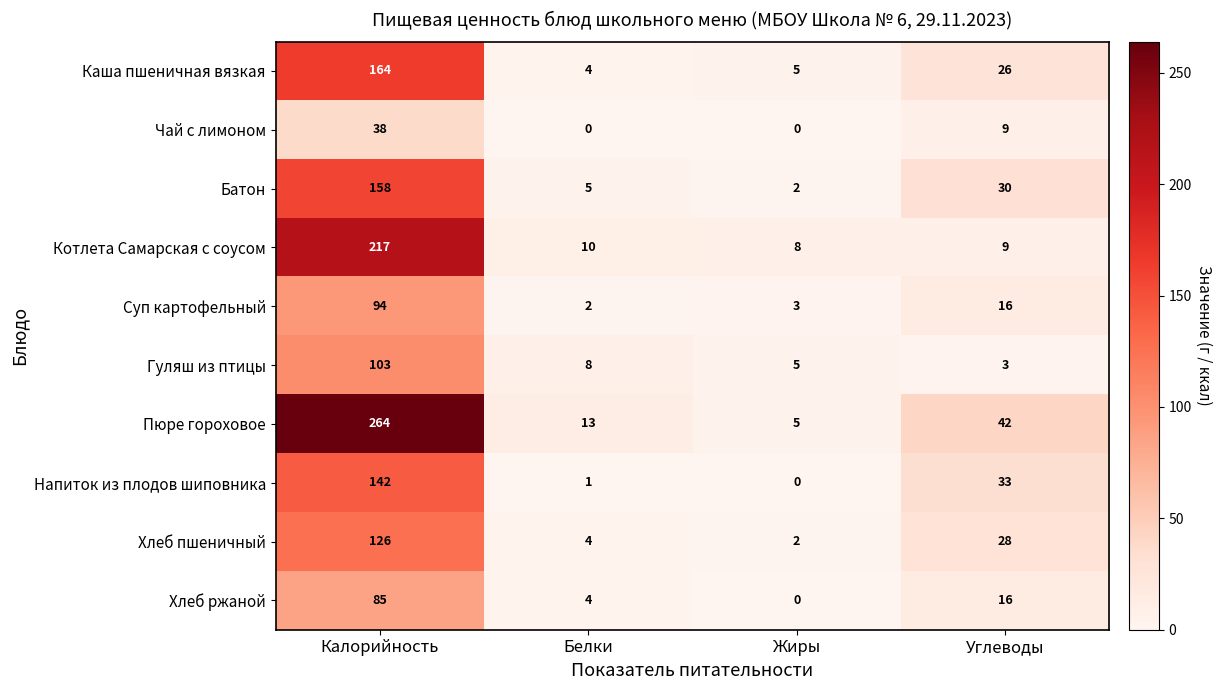

What is the highest value of the Напиток из плодов шиповника series?

142